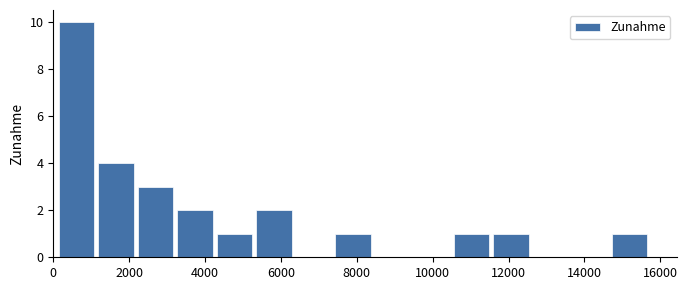

Reading left to right, transcribe this chart: for each bar, give the range it covers on the x-axis and its height. Neither the bar edges nor the heights are printed on the chart, so give them approximately, as read against the axes.

200 to 1200: 10
1200 to 2200: 4
2200 to 3200: 3
3200 to 4400: 2
4400 to 5400: 1
5400 to 6400: 2
6400 to 7400: 0
7400 to 8400: 1
8400 to 9600: 0
9600 to 10600: 0
10600 to 11600: 1
11600 to 12600: 1
12600 to 13600: 0
13600 to 14800: 0
14800 to 15800: 1